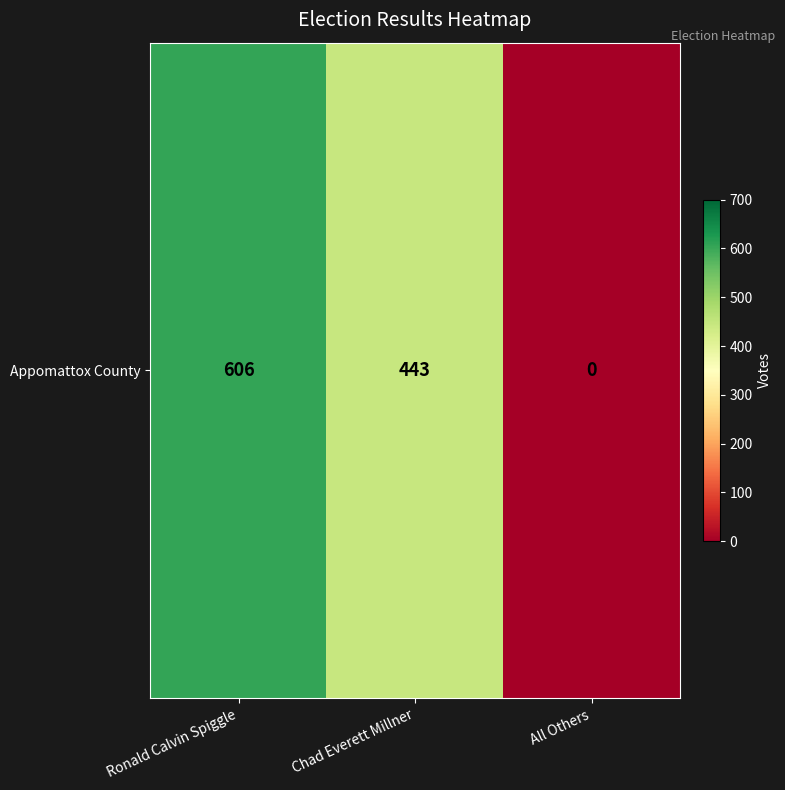

At which category does the chart reach its minimum across all series?

All Others